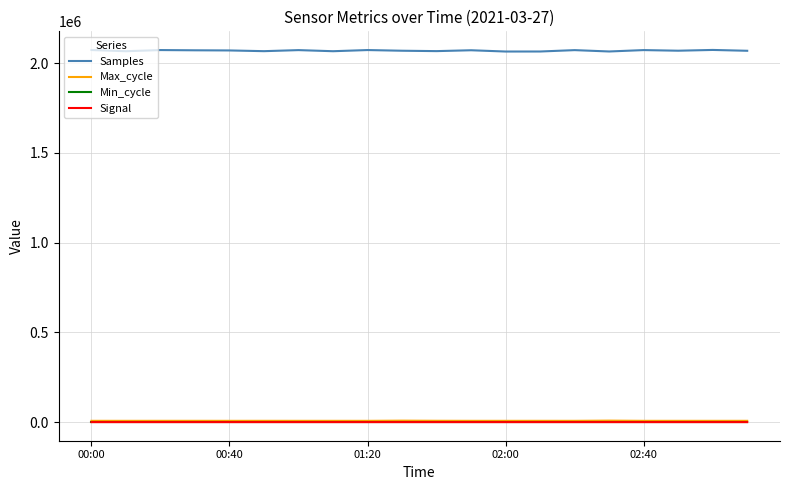

True or false: Samples and Max_cycle intersect in this chart.

False